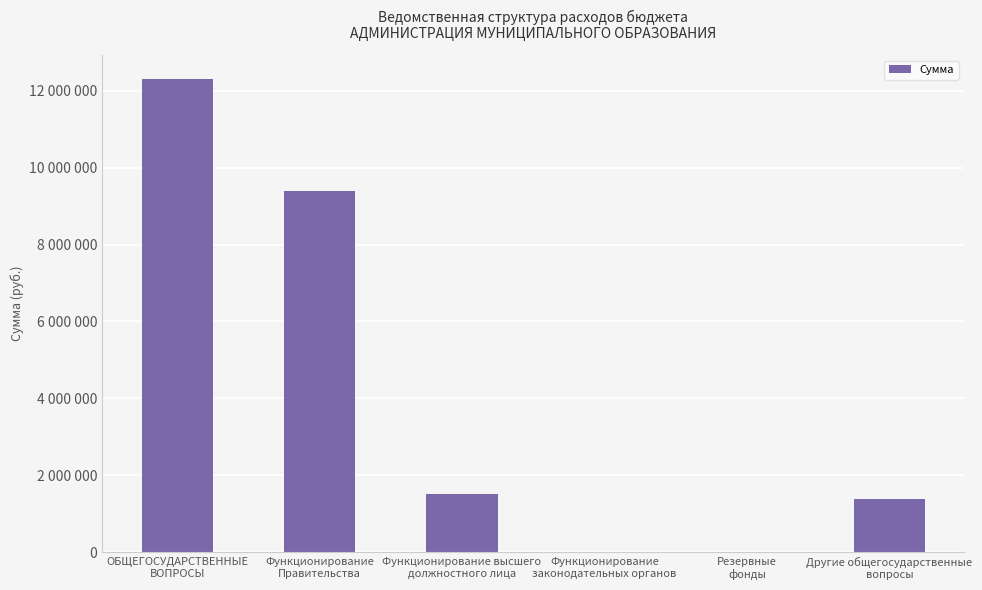

Which label corresponds to the largest value in the chart?

ОБЩЕГОСУДАРСТВЕННЫЕ
ВОПРОСЫ